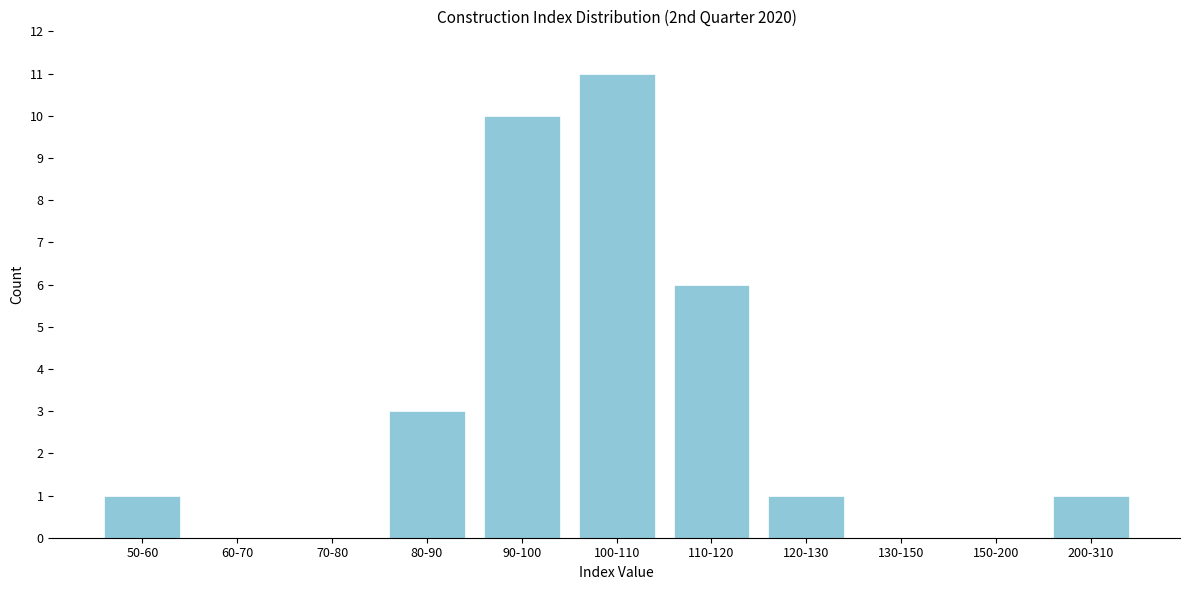

Reading right to left, extract all data points from this chart.

200-310=1	150-200=0	130-150=0	120-130=1	110-120=6	100-110=11	90-100=10	80-90=3	70-80=0	60-70=0	50-60=1